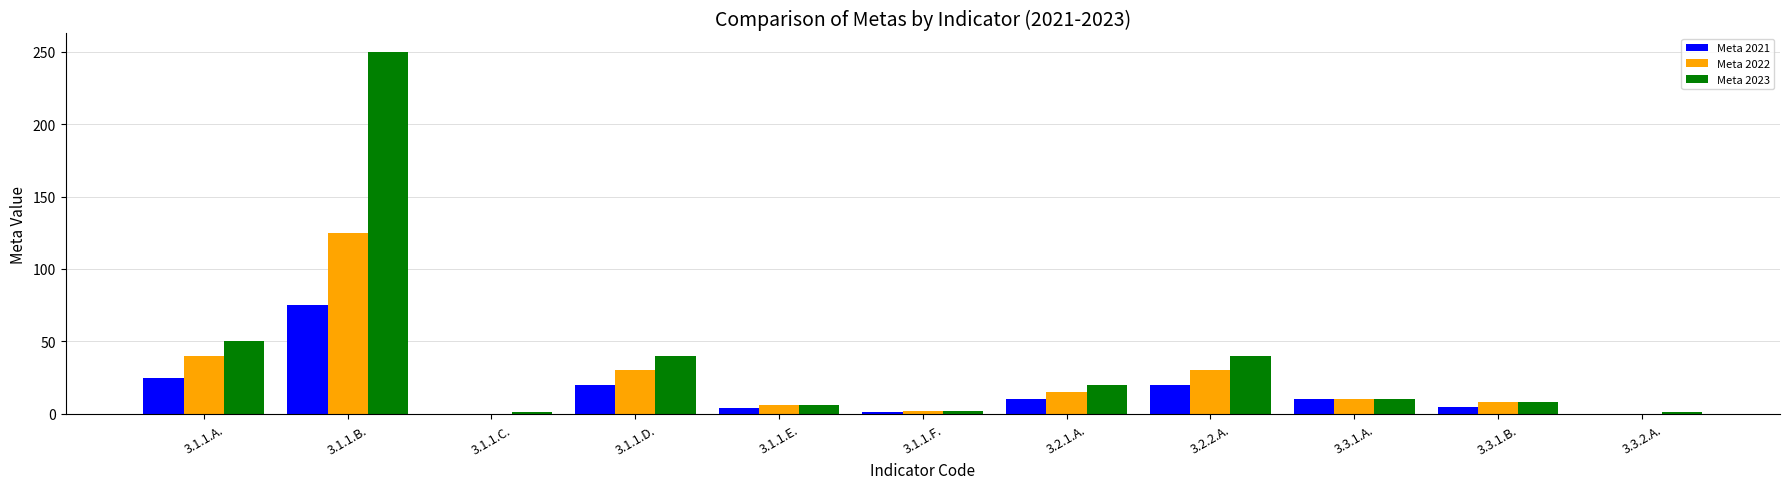

Is it true that Meta 2021 equals 14 at 3.1.1.A.?

False